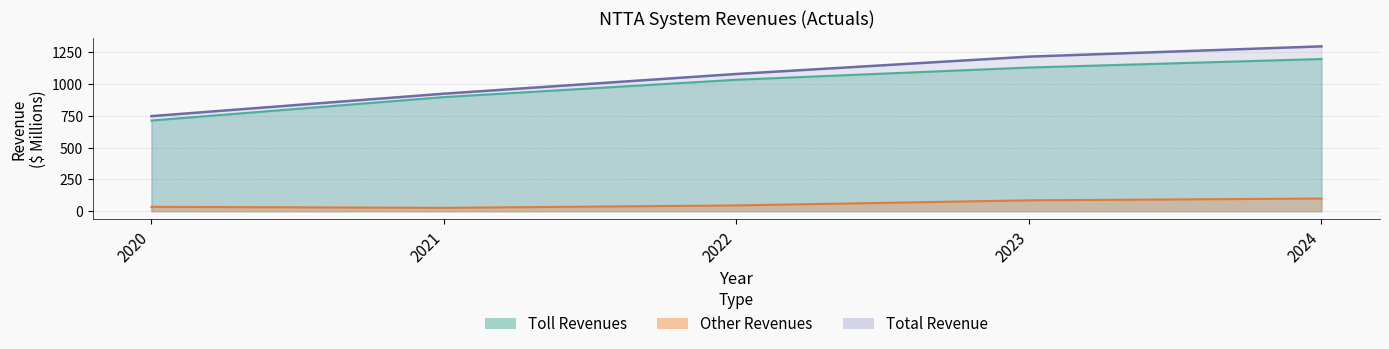

Does the chart have visible grid lines?

Yes